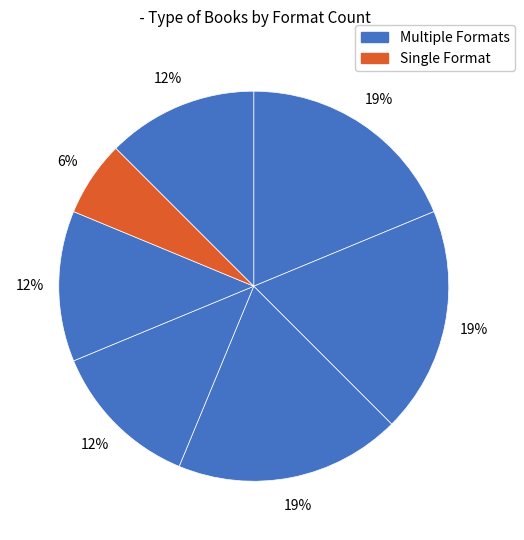

How many segments does this pie chart have?

7